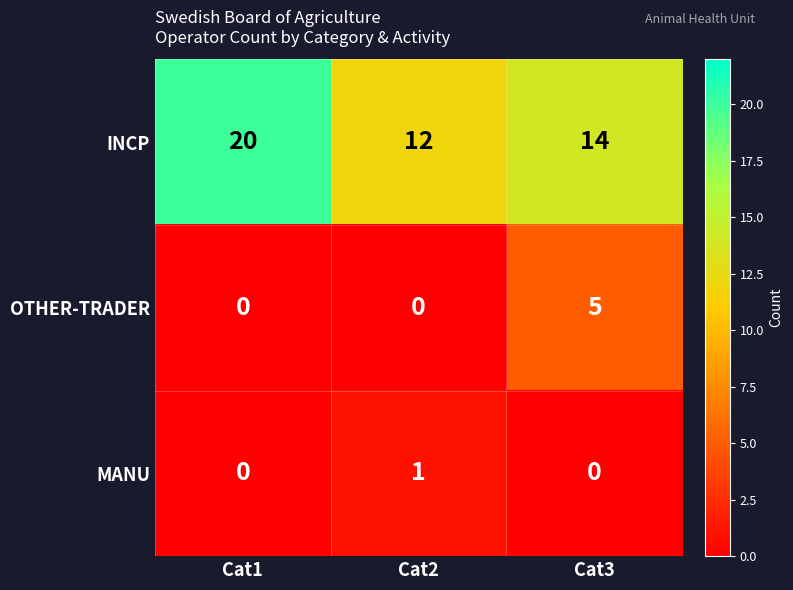

What is the greatest value displayed?

20